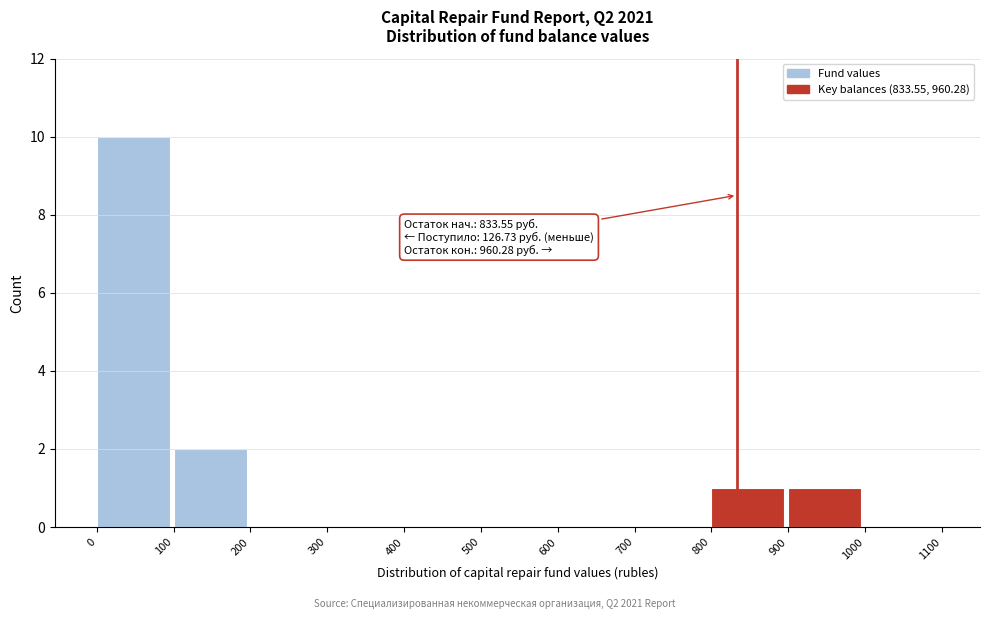

Which range on the x-axis has the tallest bar?

0 to 100